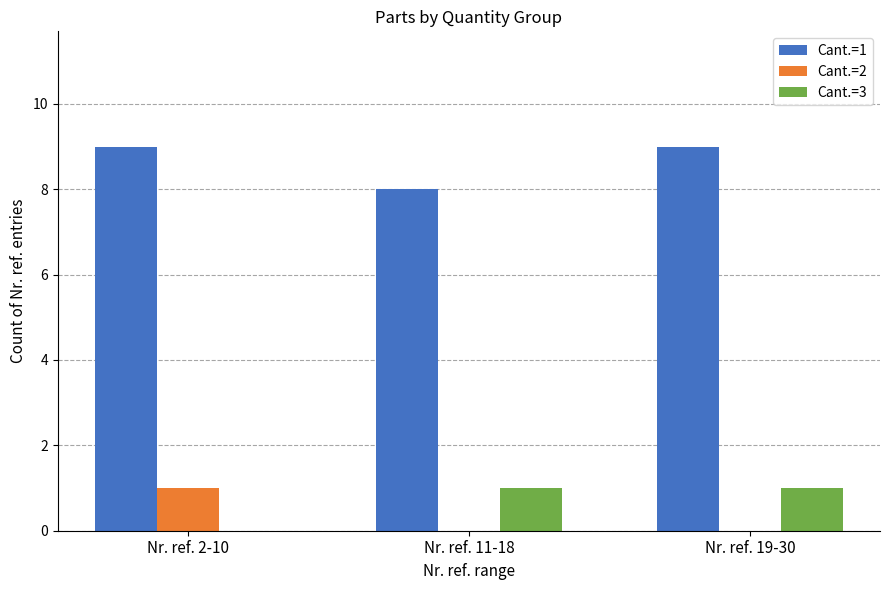

What is the greatest value displayed?

9